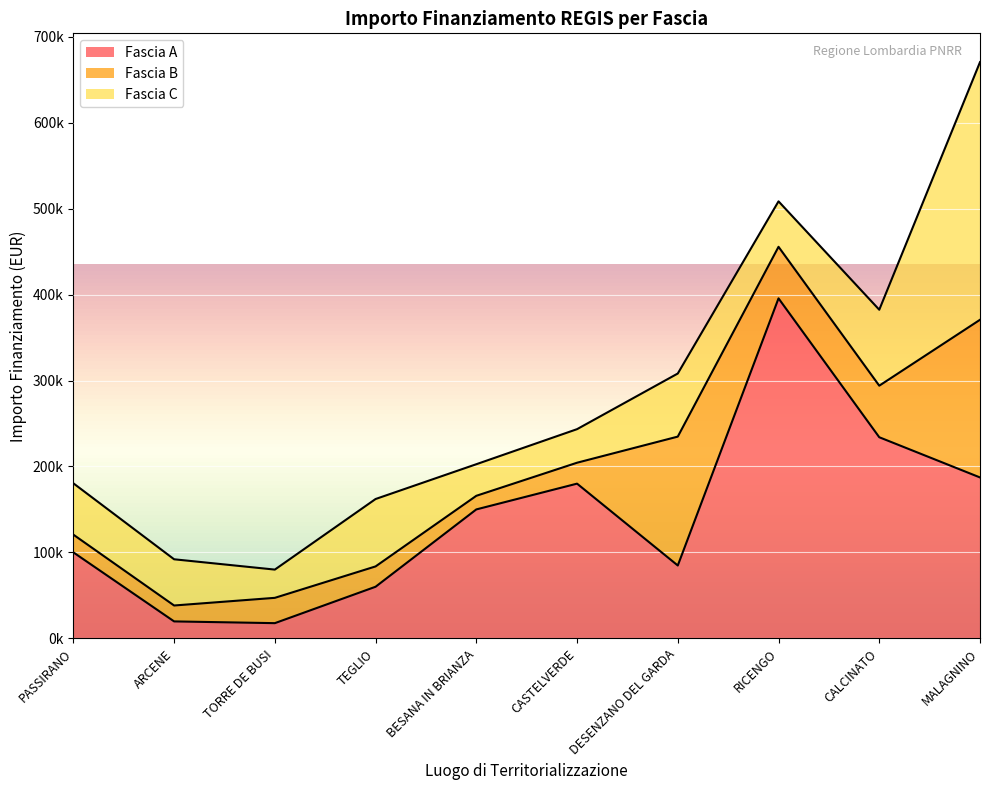

After their last crossing, which series has the higher values: Fascia C or Fascia B?

Fascia C